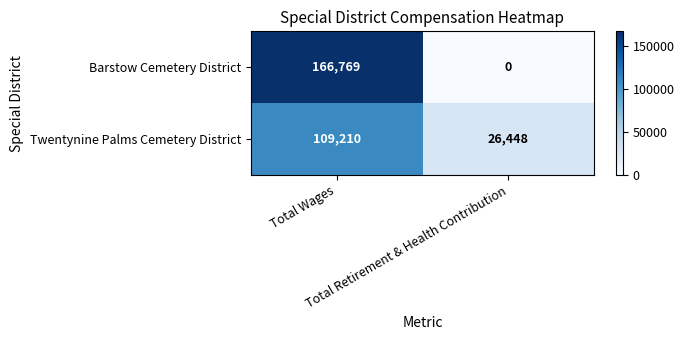

Rank the series at Total Retirement & Health Contribution from lowest to highest value.

Barstow Cemetery District, Twentynine Palms Cemetery District